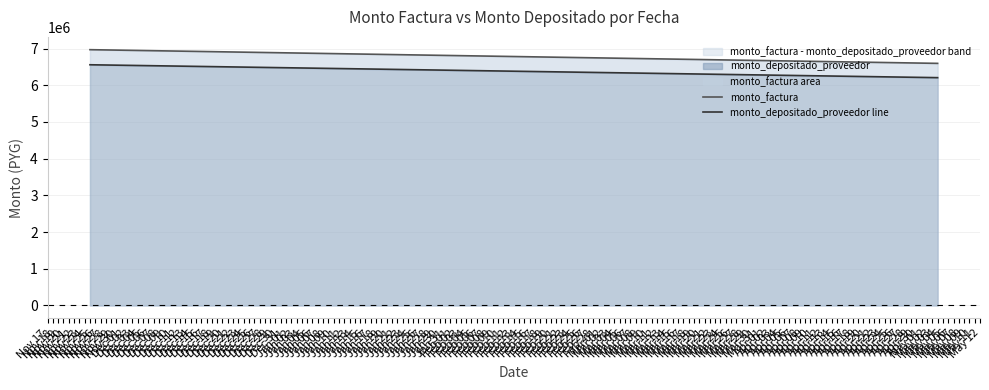

How many values in the monto_depositado_proveedor line series are below 6559087?

1